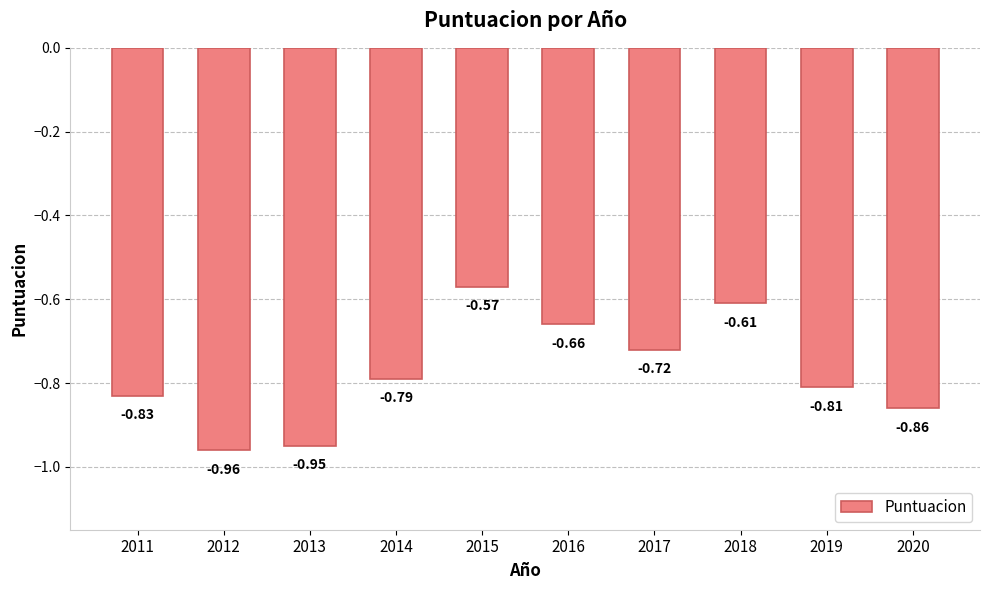

True or false: the data shows -1.1 at 2014.

False